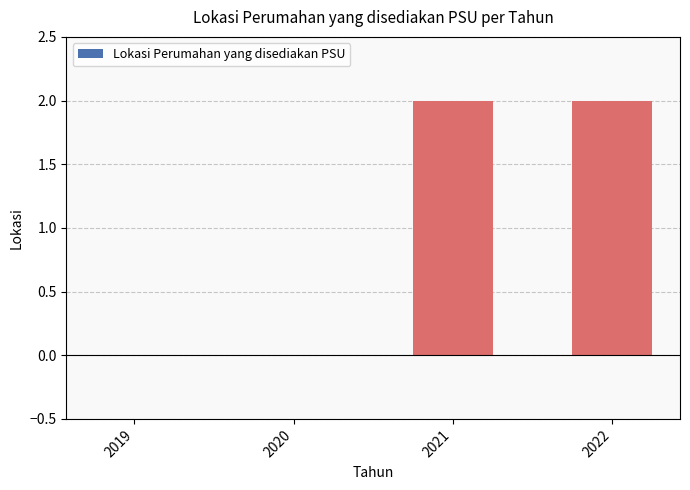

What is the sum of all values?

4